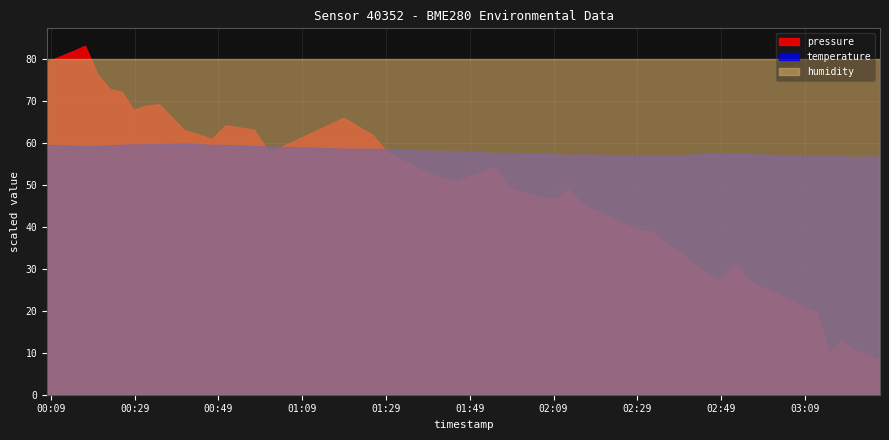

How many values in the pressure series exceed 97540?

20